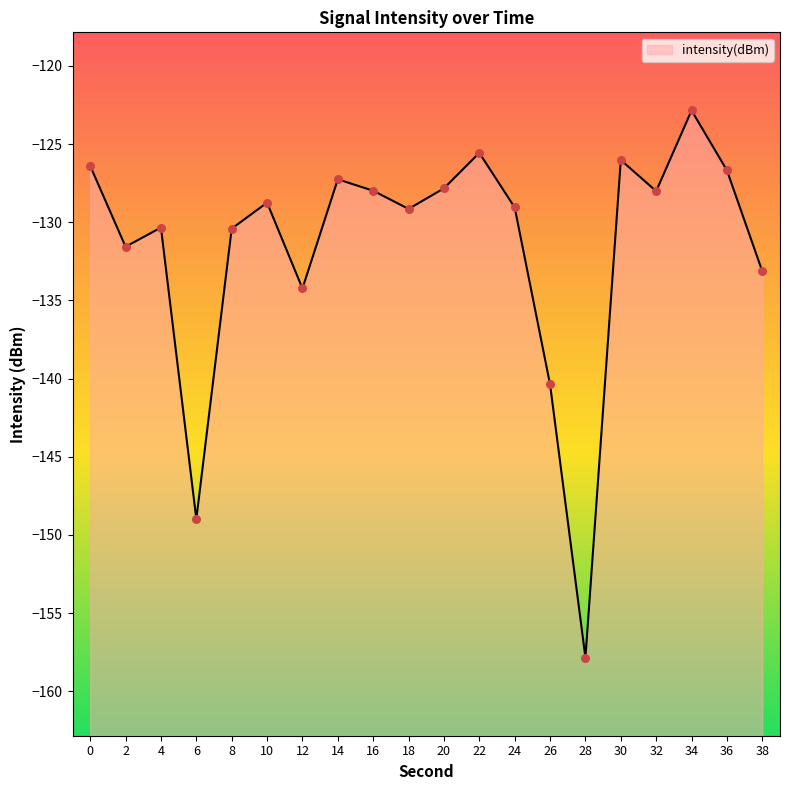

What is the change in value from 10 to 24?

-0.3